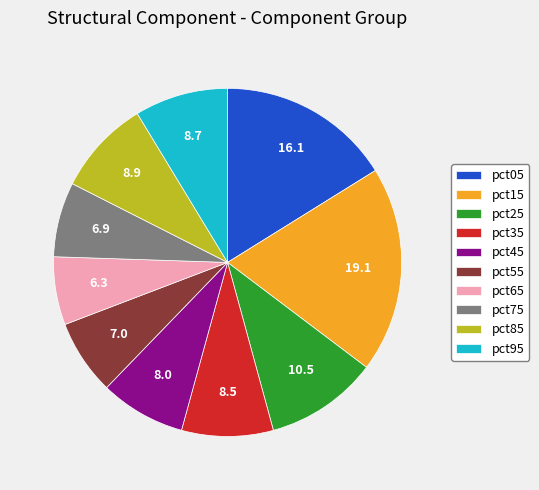

Does pct95 account for over 50% of the chart?

No